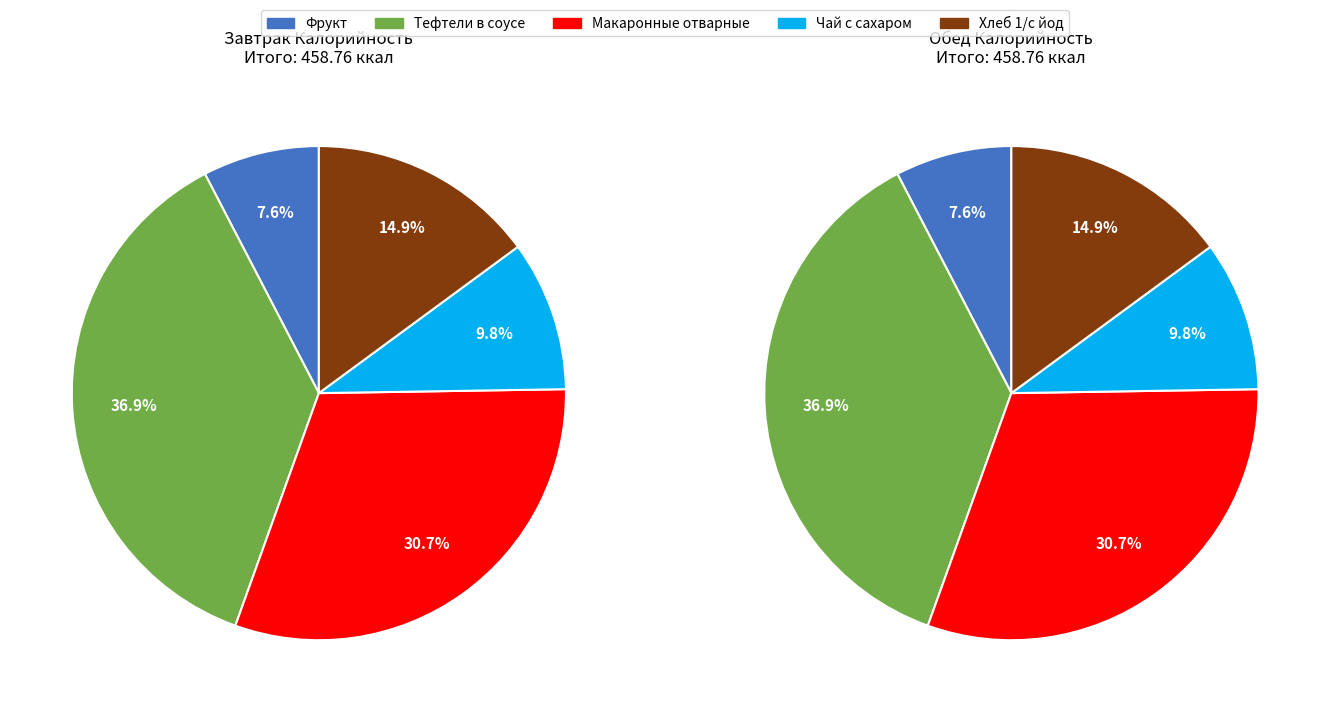

Rank the categories by value from highest to lowest.

Тефтели в соусе, Макаронные отварные, Хлеб 1/с йод, Чай с сахаром, Фрукт